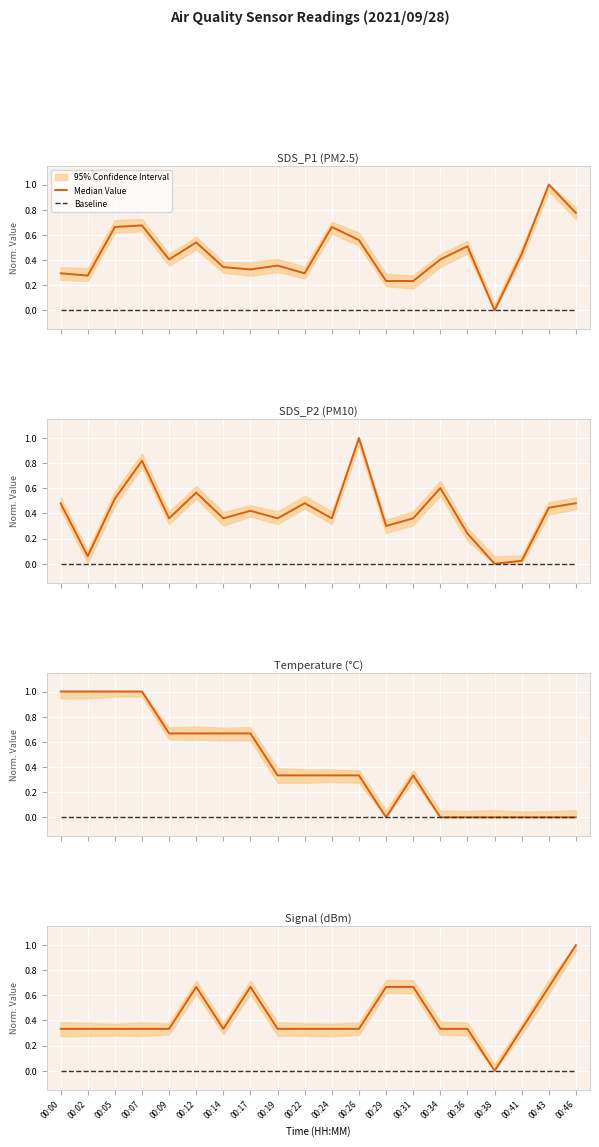

At 00:02, list the series in order from largest to smallest.

Median Value, Baseline